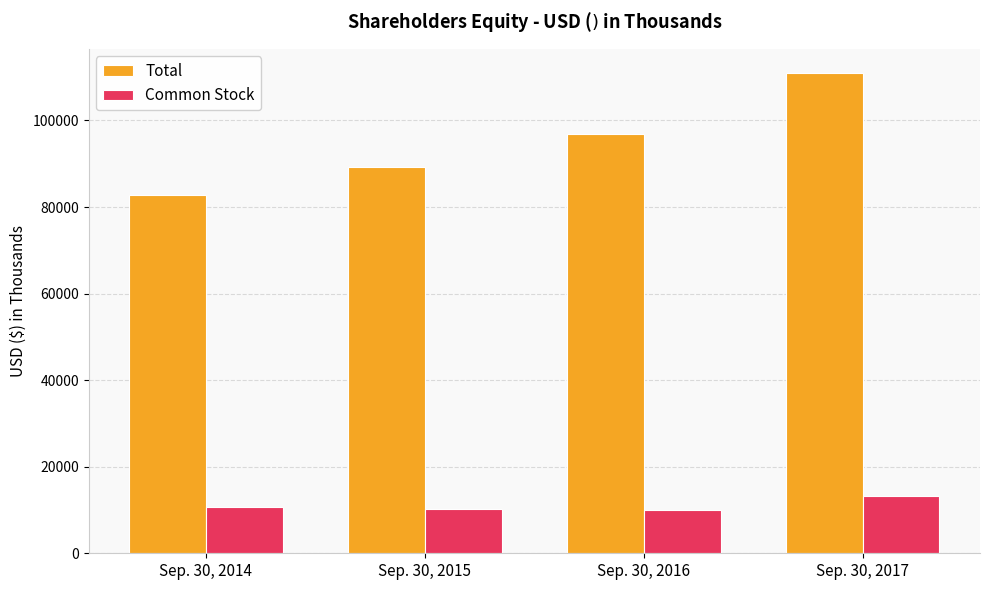

How many bars are there in total?

8